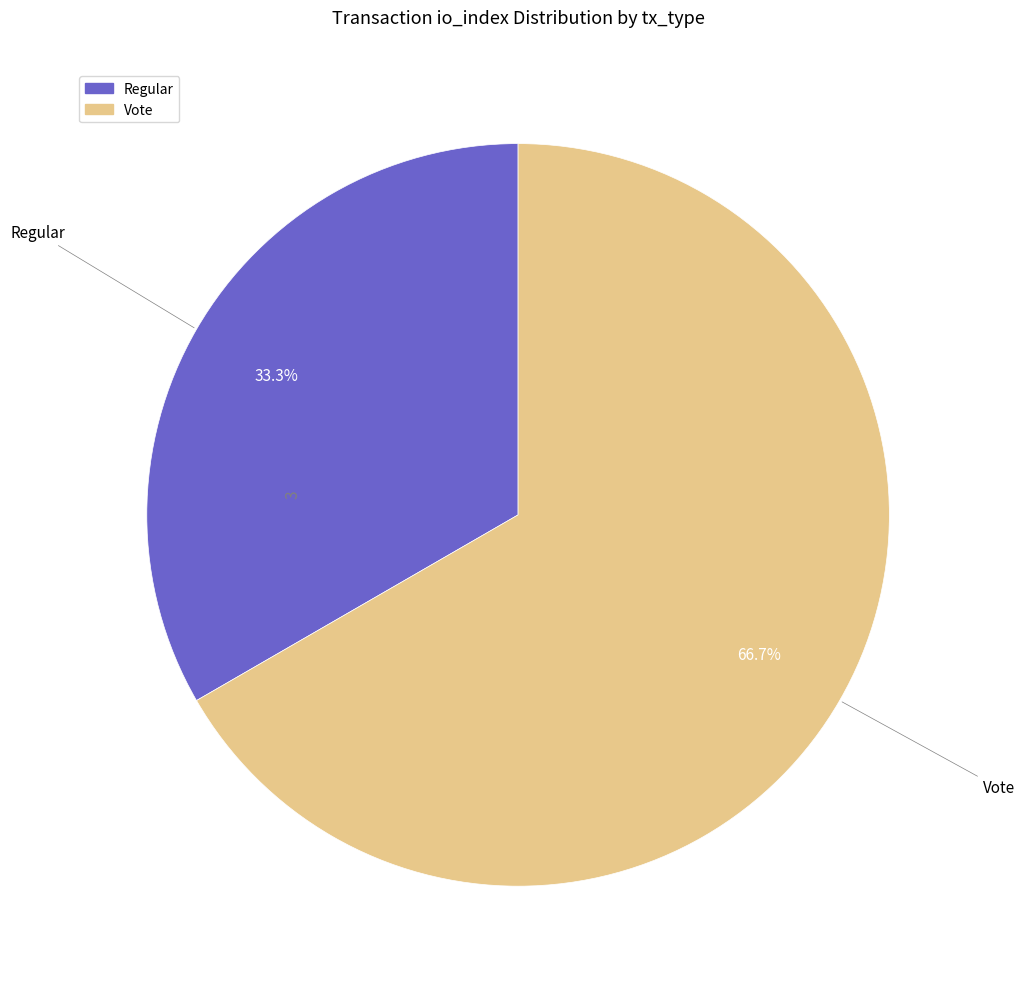

Which has a higher value, Regular or Vote?

Vote